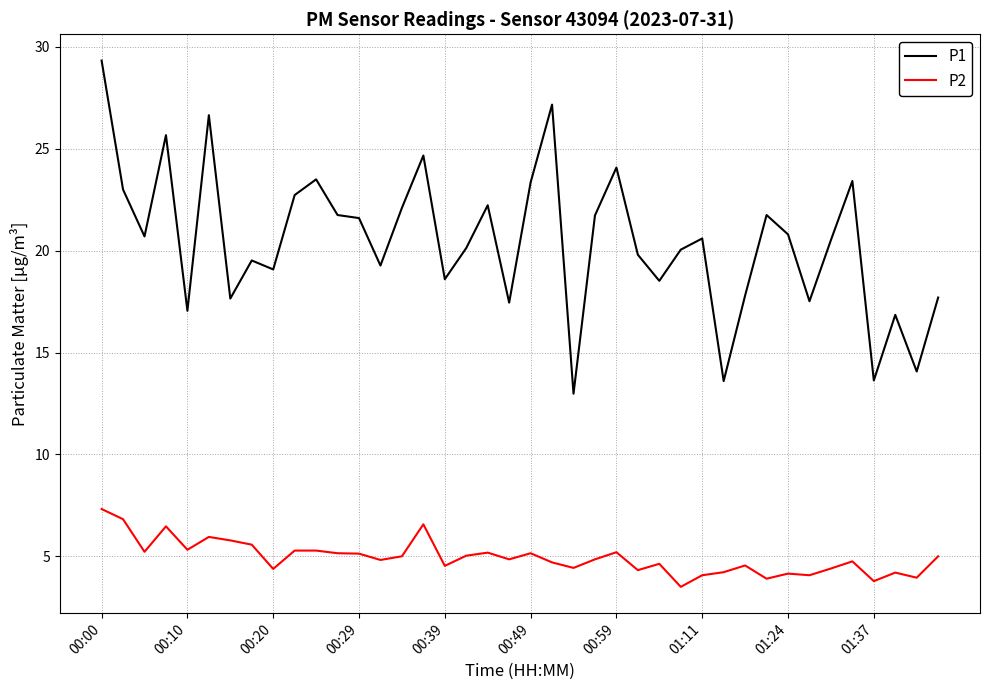

Rank the series by their maximum value, from lowest to highest.

P2, P1